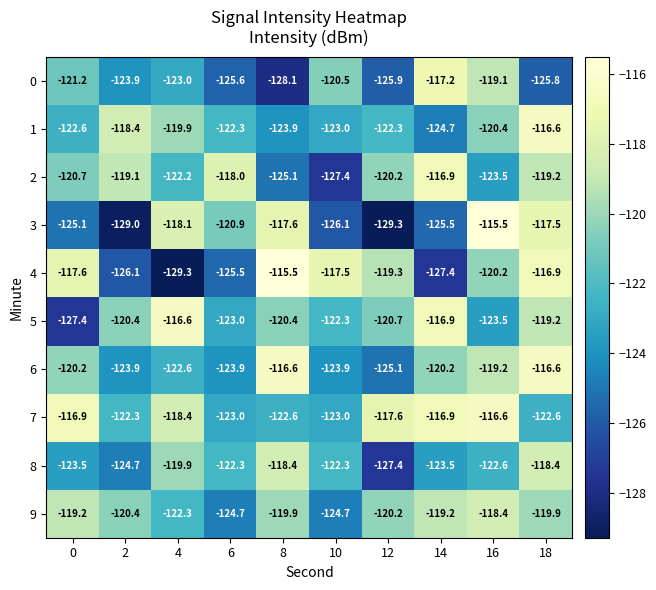

What is the spread (max minus min) of values at 12?

11.7